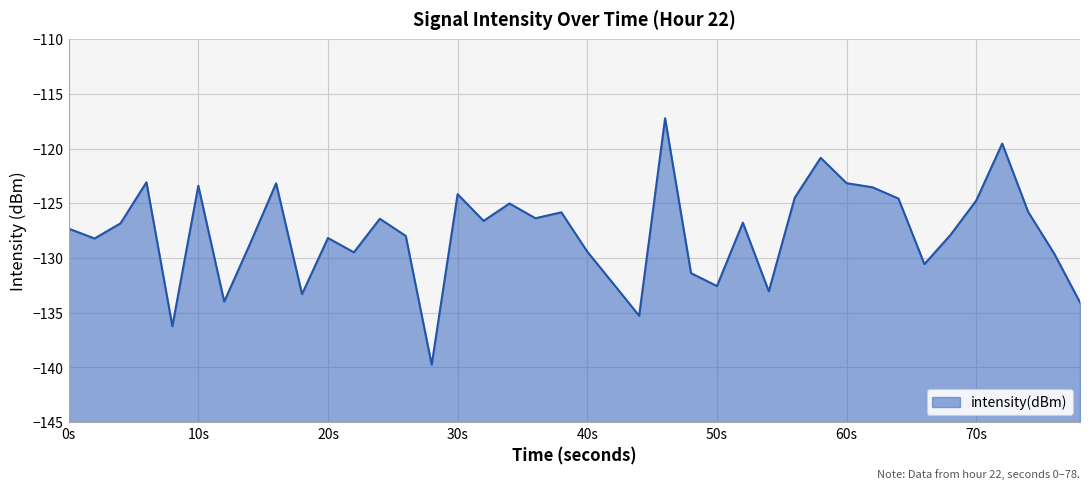

The value at 60s is -123.2. True or false?

True